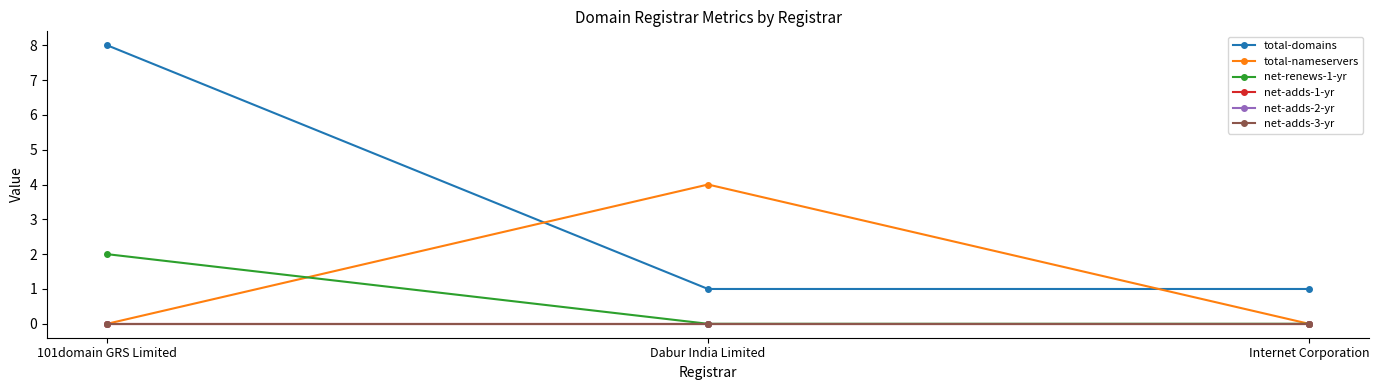

Which series has the largest total across all categories?

total-domains